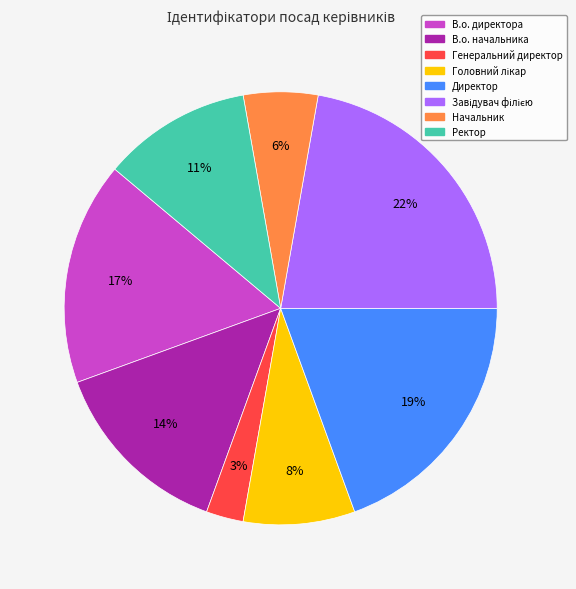

The В.о. начальника slice represents 6% of the pie. True or false?

False